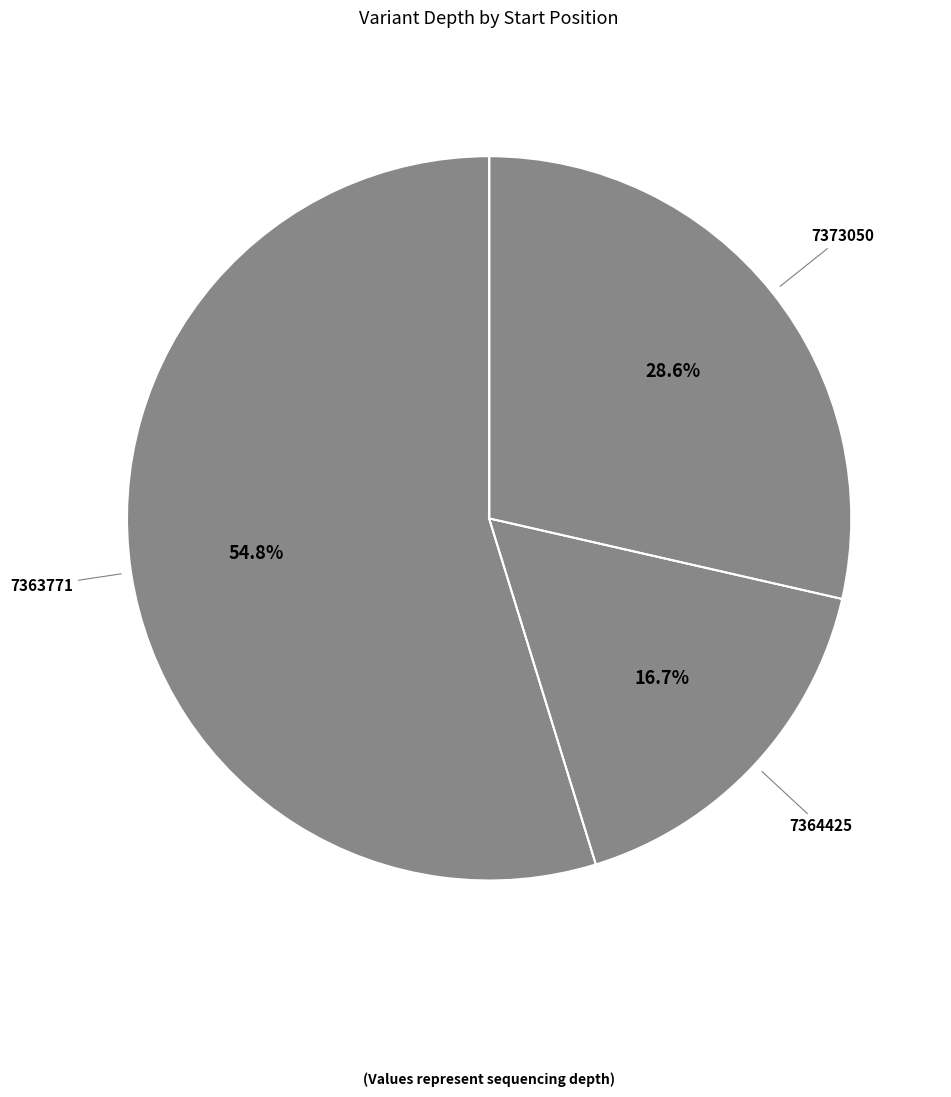

Which category accounts for the majority?

7363771